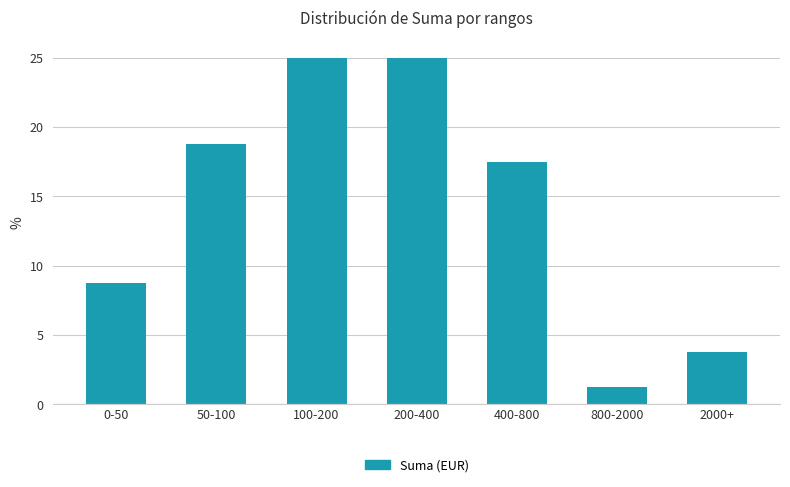

At which category does the chart reach its minimum across all series?

800-2000